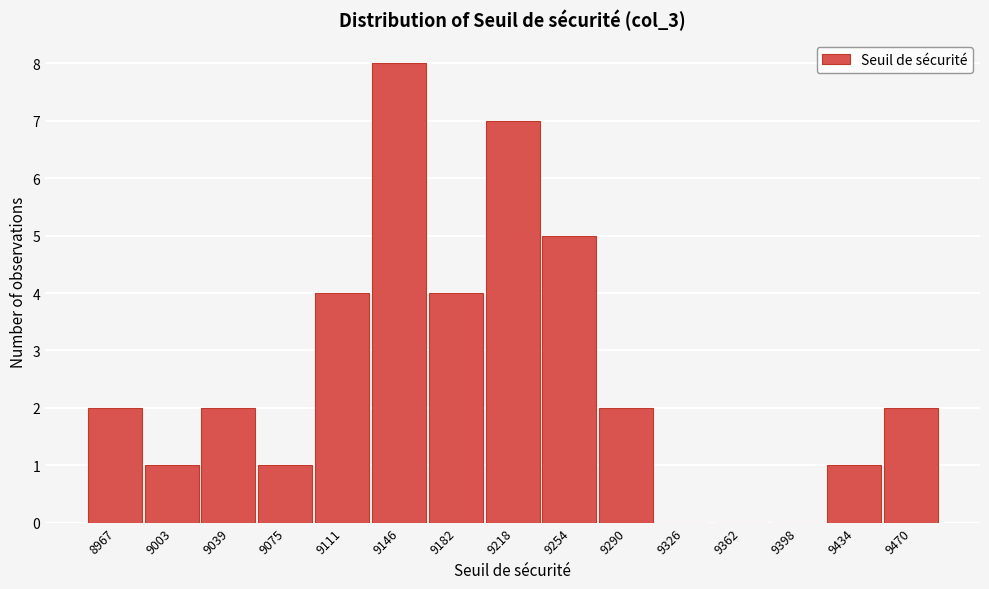

Reading left to right, what are all the values shown in this chart?

8967=2	9003=1	9039=2	9075=1	9111=4	9146=8	9182=4	9218=7	9254=5	9290=2	9326=0	9362=0	9398=0	9434=1	9470=2